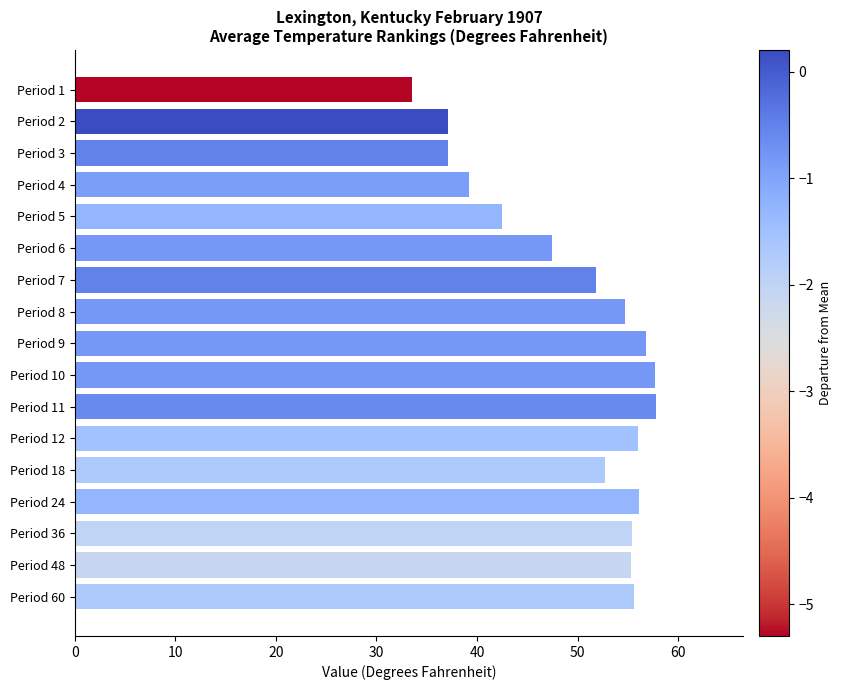

What is the value of the 2nd bar from the top?

37.1